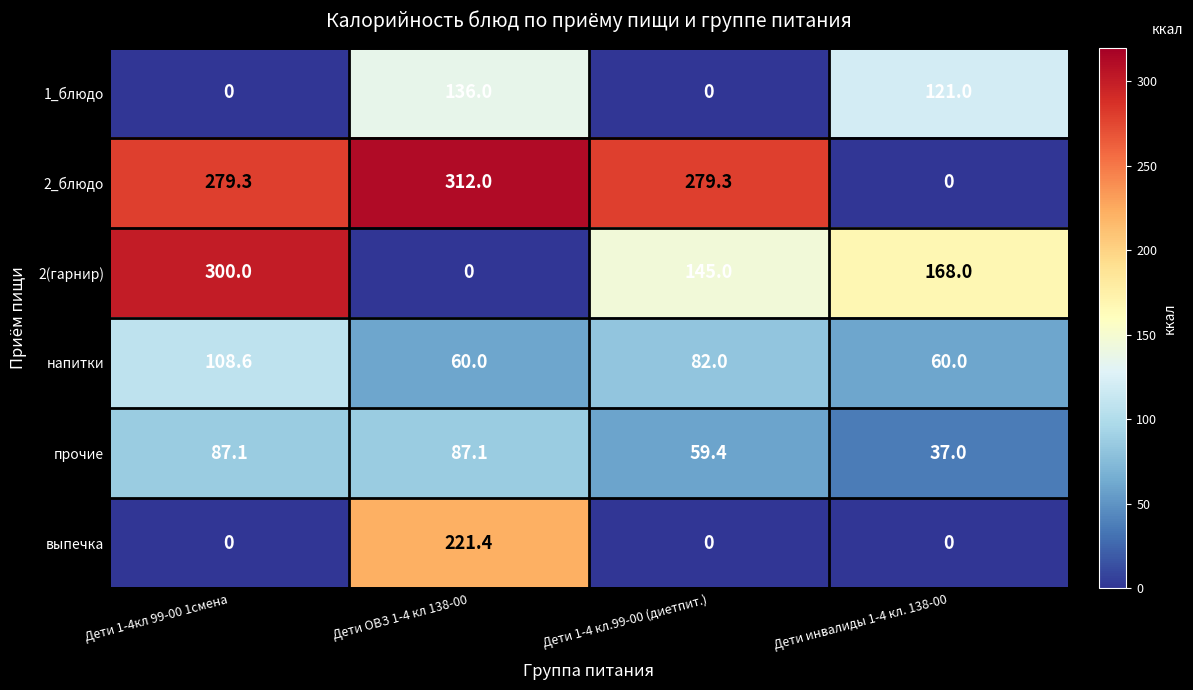

Between Дети ОВЗ 1-4 кл 138-00 and Дети 1-4 кл.99-00 (диетпит.), which series saw the biggest shift?

выпечка